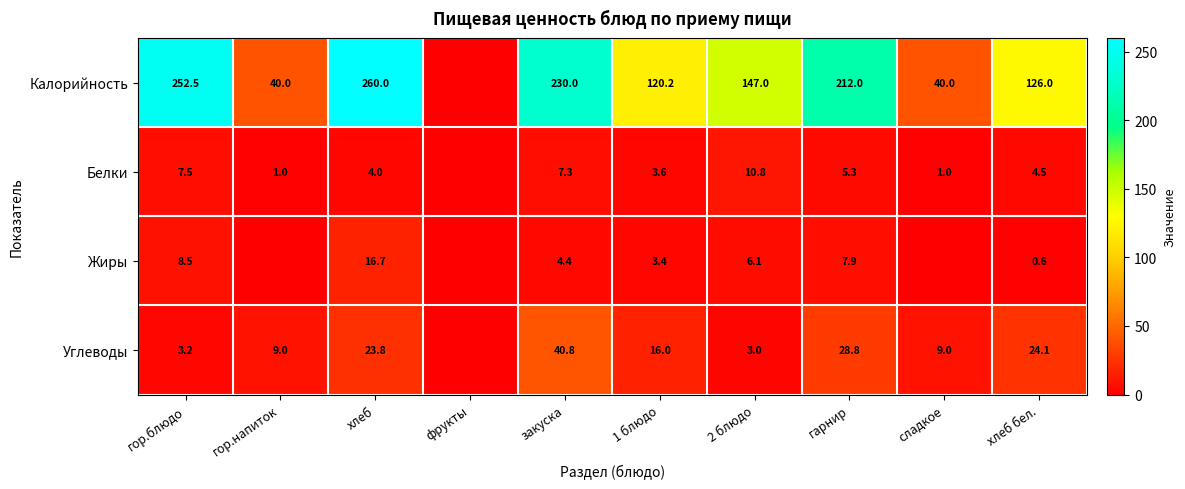

At гор.блюдо, list the series in order from largest to smallest.

Калорийность, Жиры, Белки, Углеводы